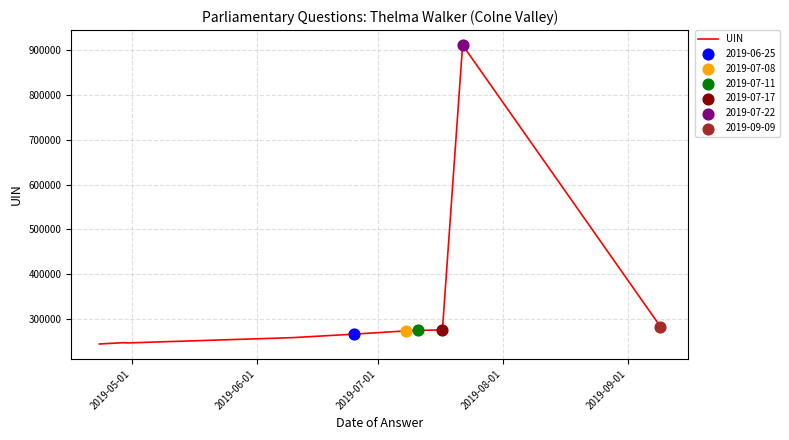

What is the greatest value displayed?

912085